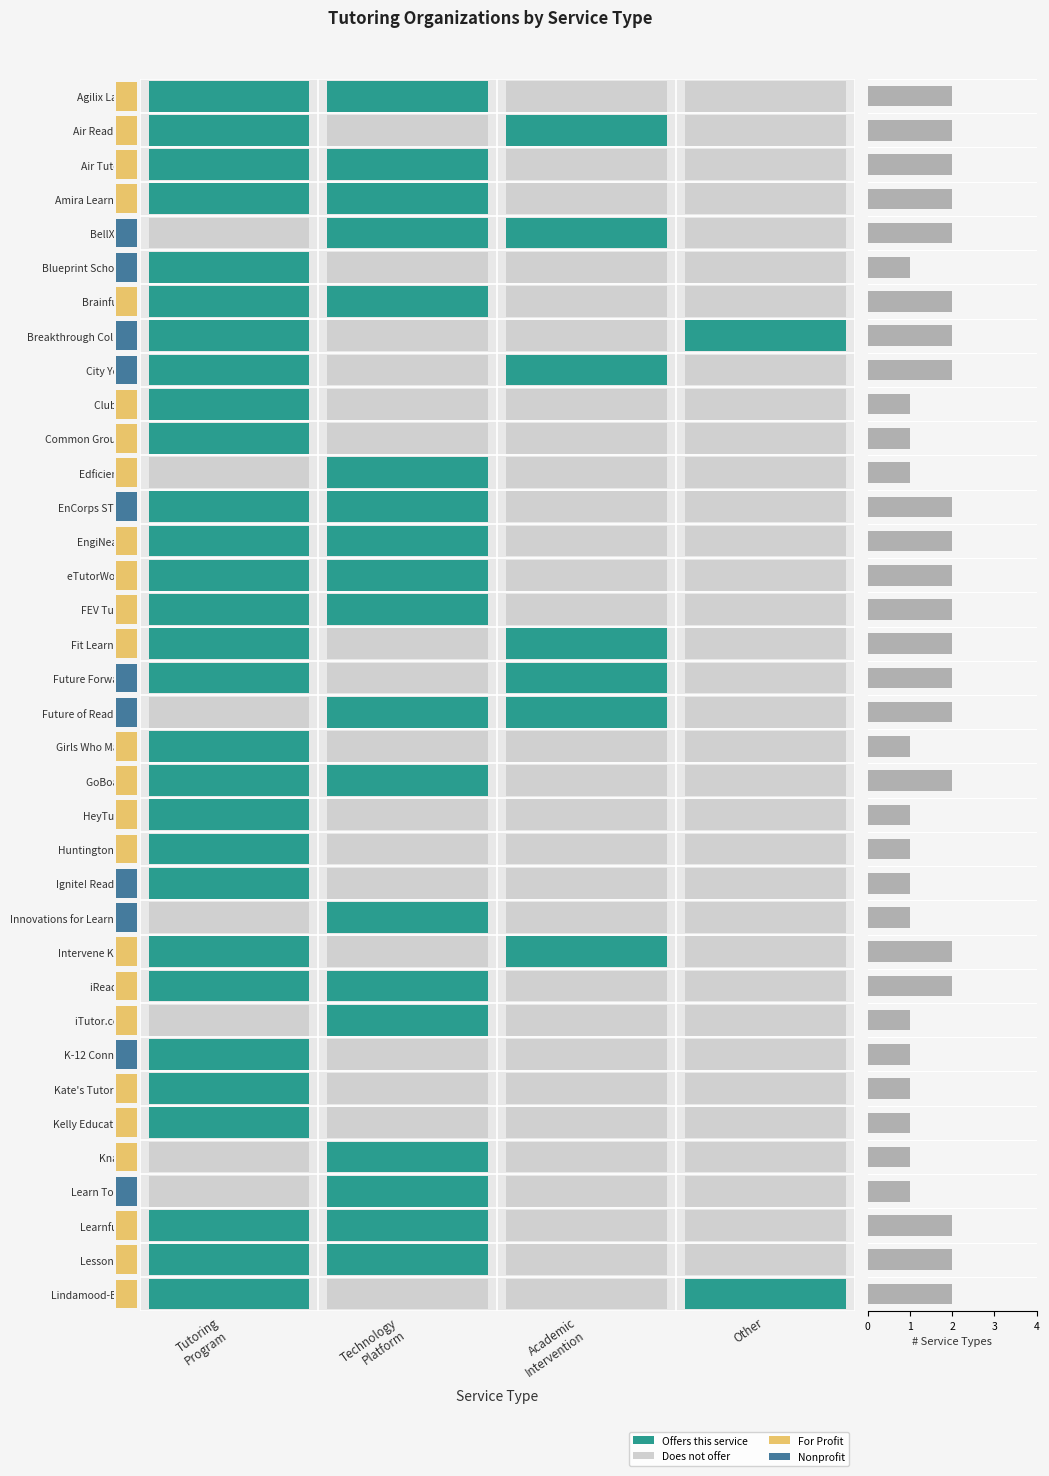

What is the maximum value shown in the chart?

2